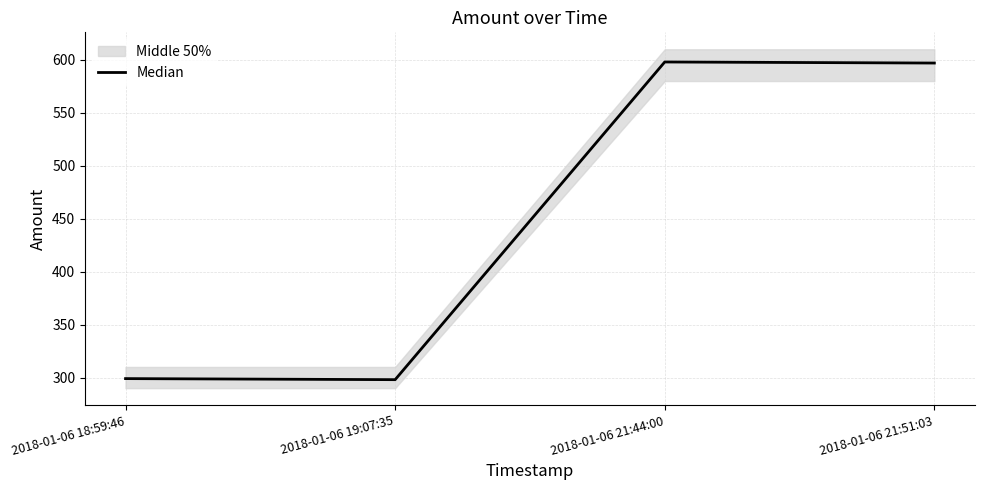

What is the label of the 4th point from the right?

2018-01-06 18:59:46